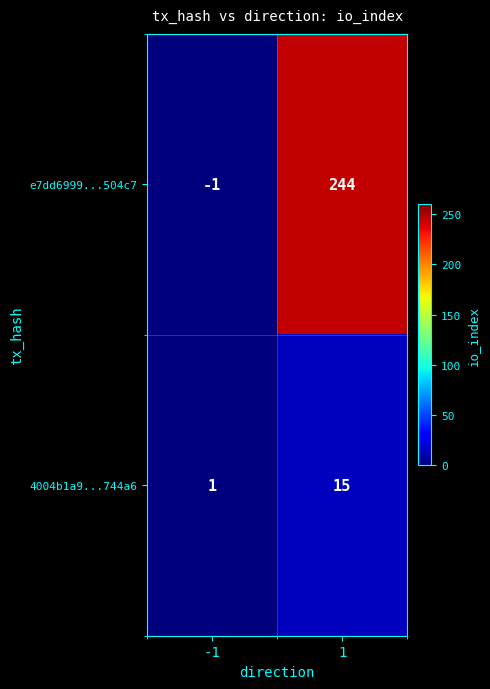

Rank the series by their average value, from highest to lowest.

e7dd6999...504c7, 4004b1a9...744a6